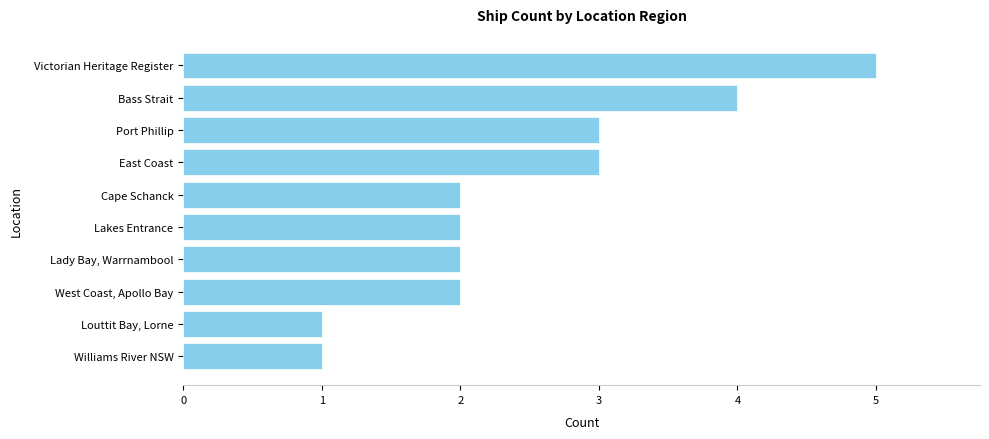

How many data points does each series have?

10